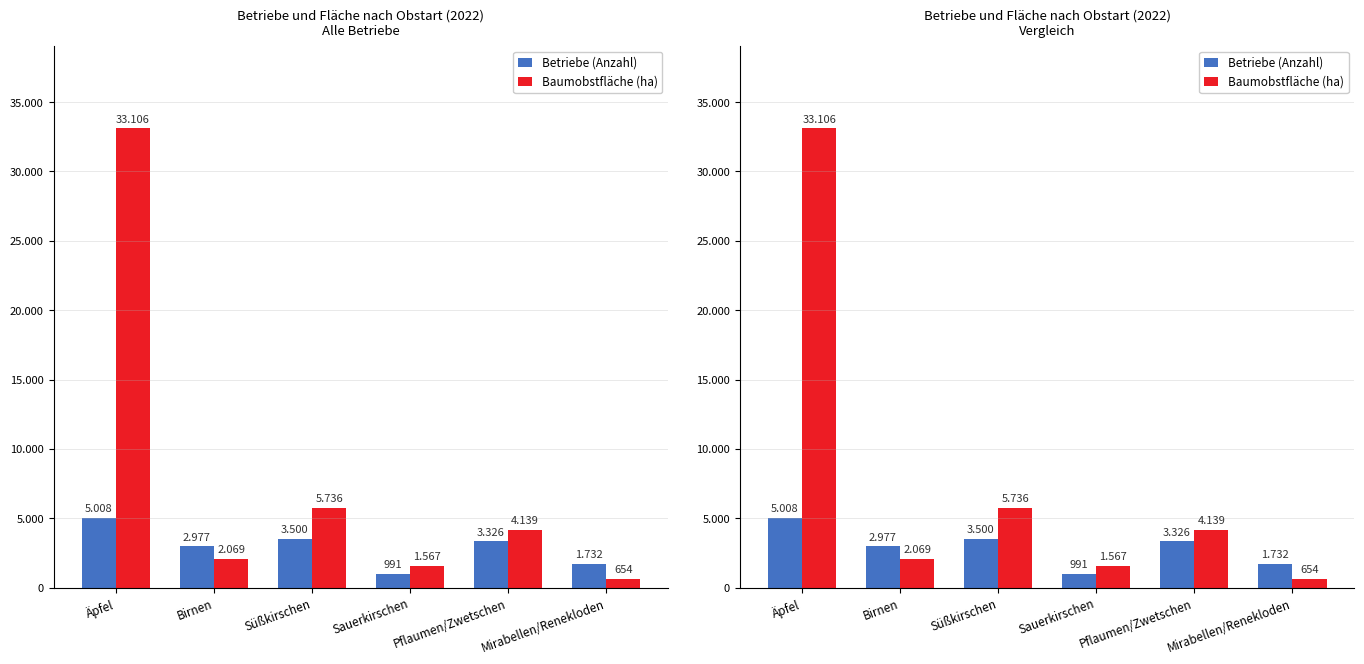

What position from the right is Pflaumen/Zwetschen?

2